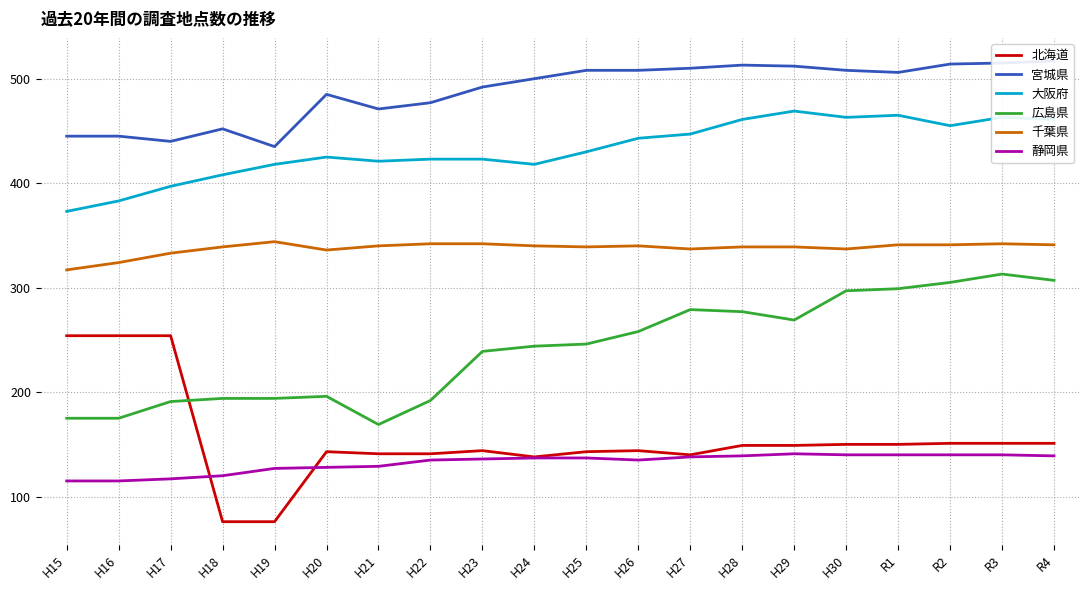

At which category does 北海道 reach its first local peak?

H20